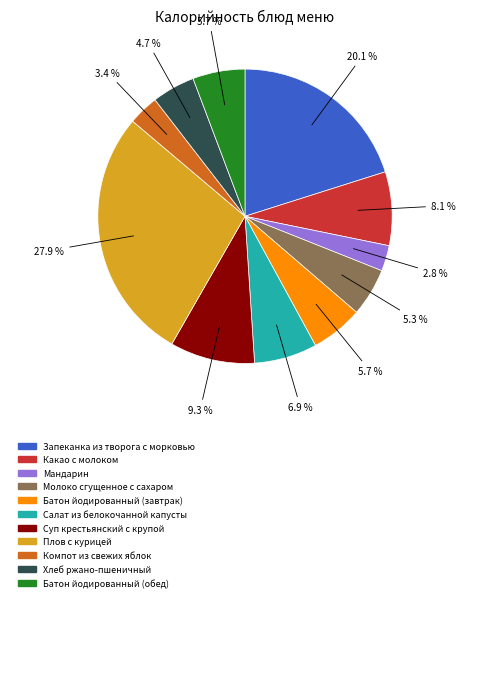

To the nearest percent, what is the difference between the largest and smallest slice percentages?

25%